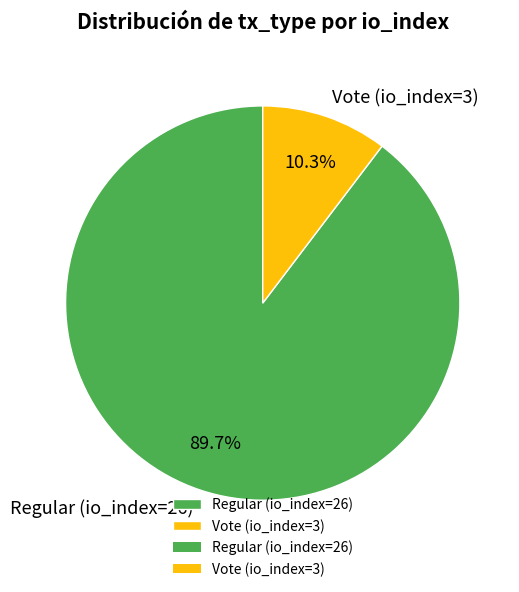

What percentage is NOT represented by Regular (io_index=26)?

10.3%